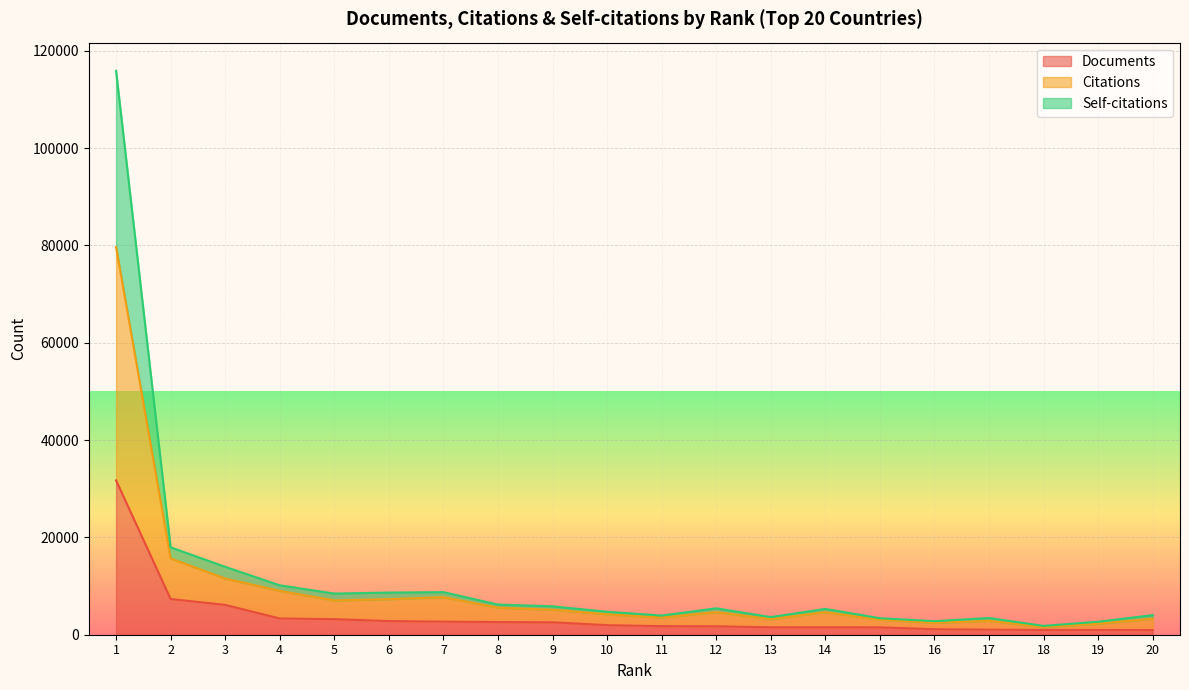

True or false: Documents and Self-citations intersect in this chart.

False